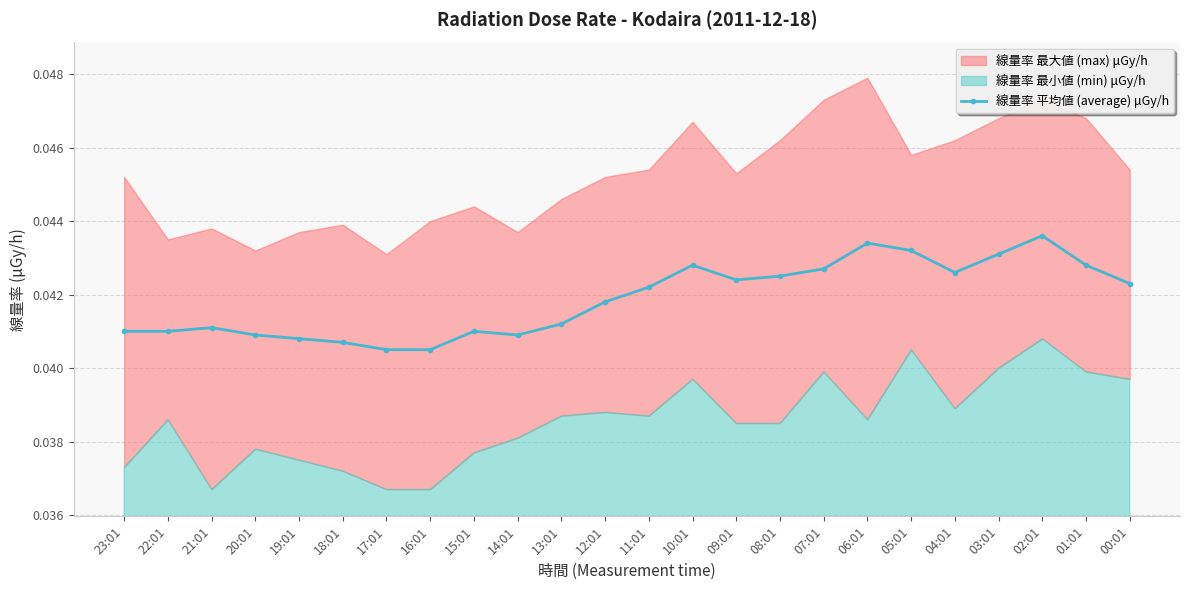

Is it true that the value at 00:01 is 0.1?

False